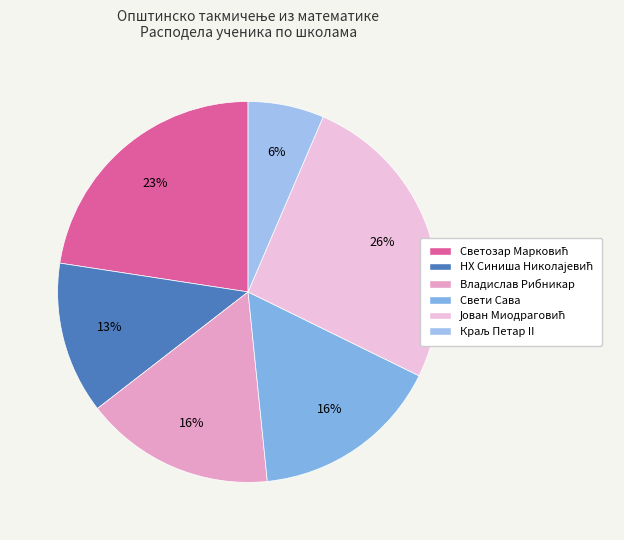

How many slices are in this pie chart?

6